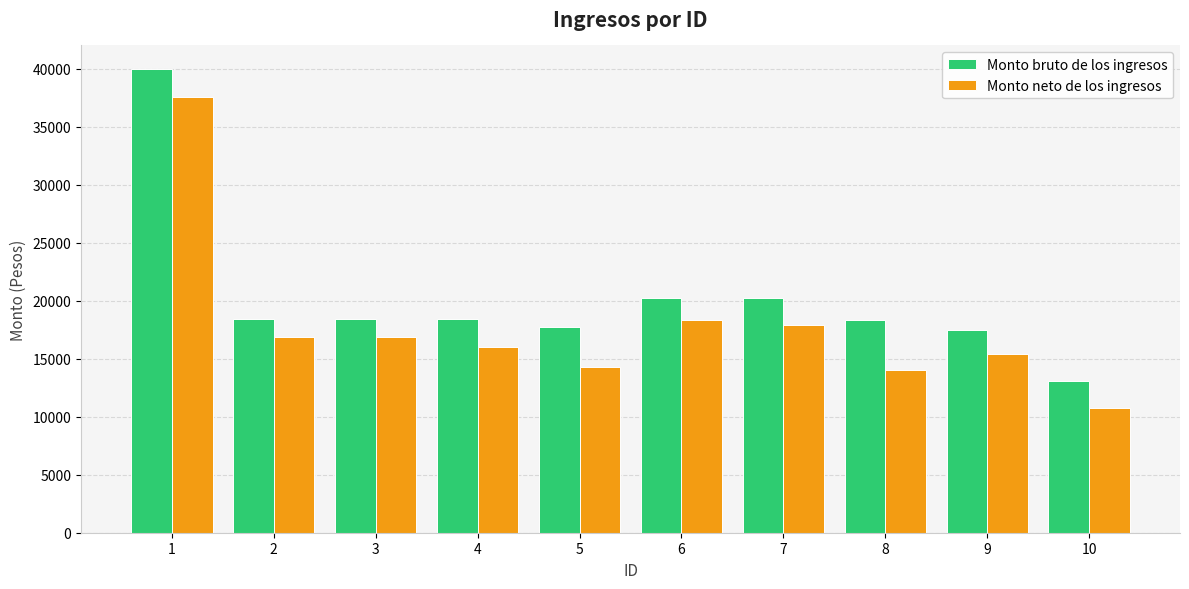

How many values in the Monto neto de los ingresos series exceed 16913?

5